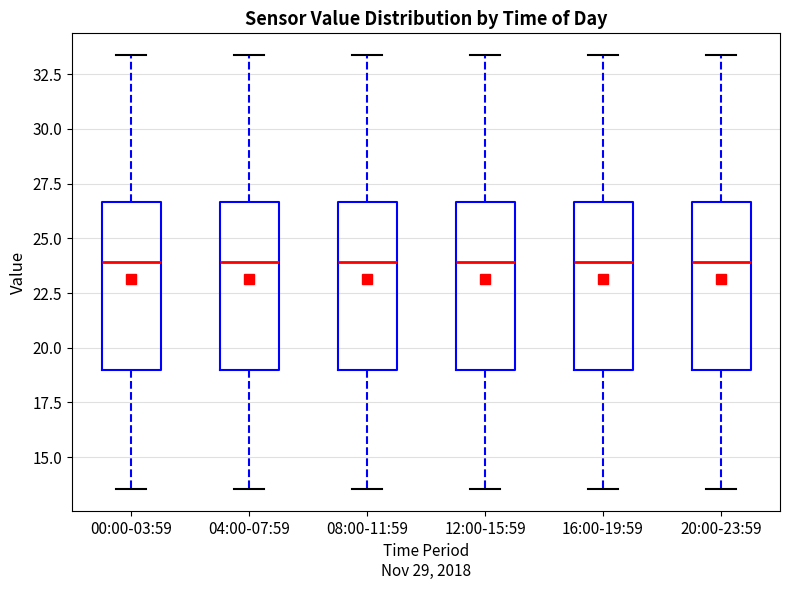

Where does the median line of the box for 20:00-23:59 sit on the y-axis? The values are not printed on the chart, so give them approximately, as read against the axis.

24.0